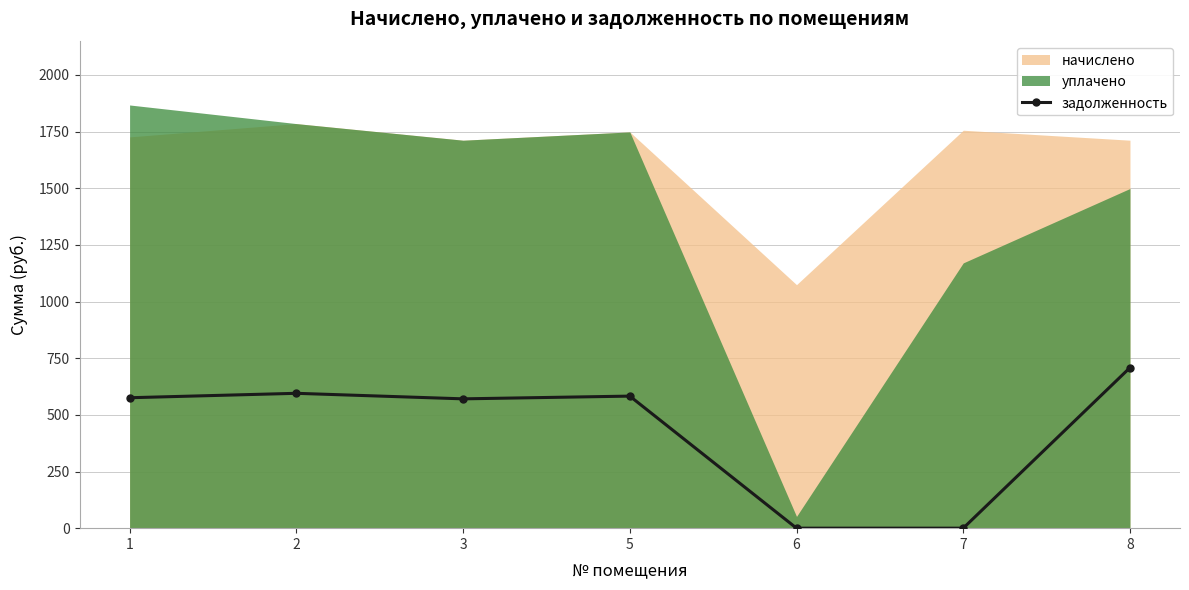

Where is the first local maximum?

2